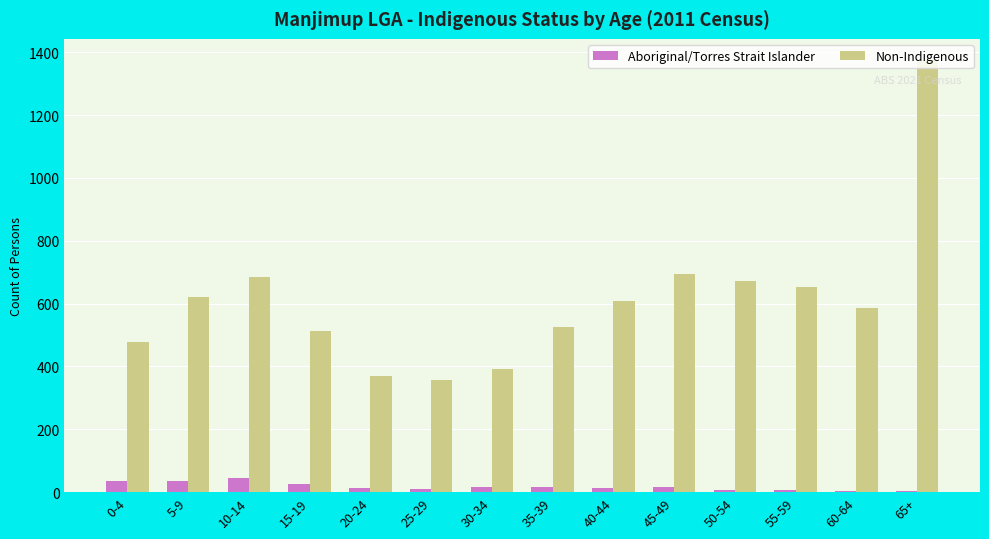

How many categories are shown in the chart?

14